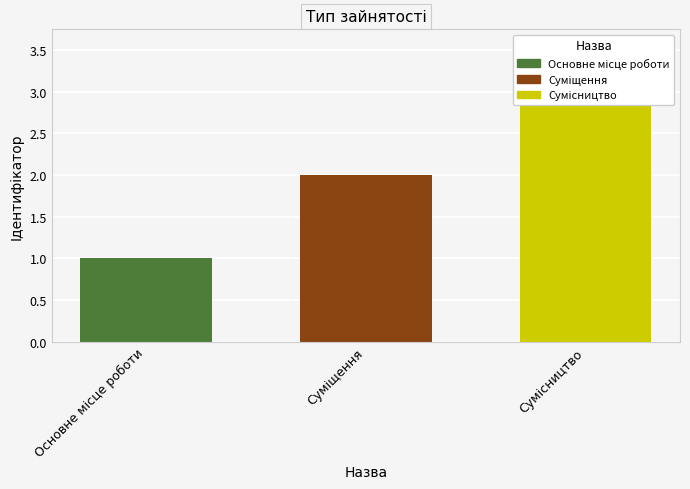

What position from the left is Суміщення?

2